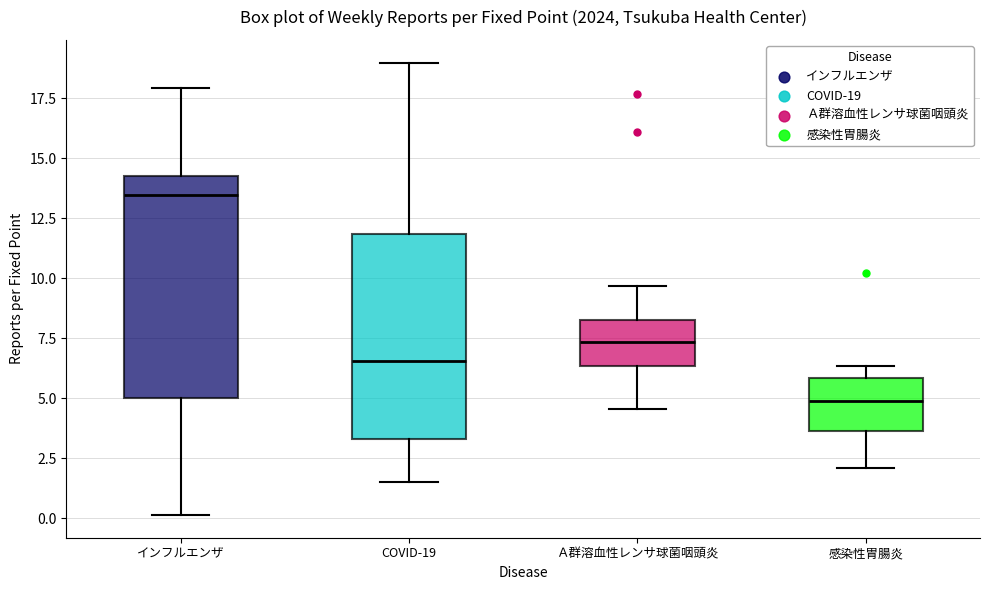

Where is the upper edge of the box for Ａ群溶血性レンサ球菌咽頭炎 on the y-axis? The values are not printed on the chart, so give them approximately, as read against the axis.

8.5